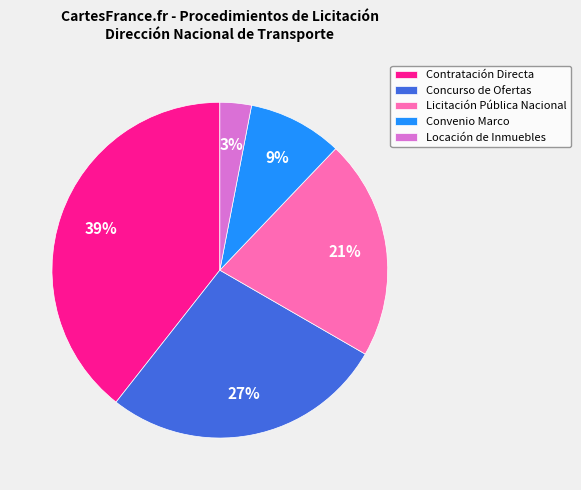

To the nearest percent, what is the combined percentage of Contratación Directa and Concurso de Ofertas?

67%